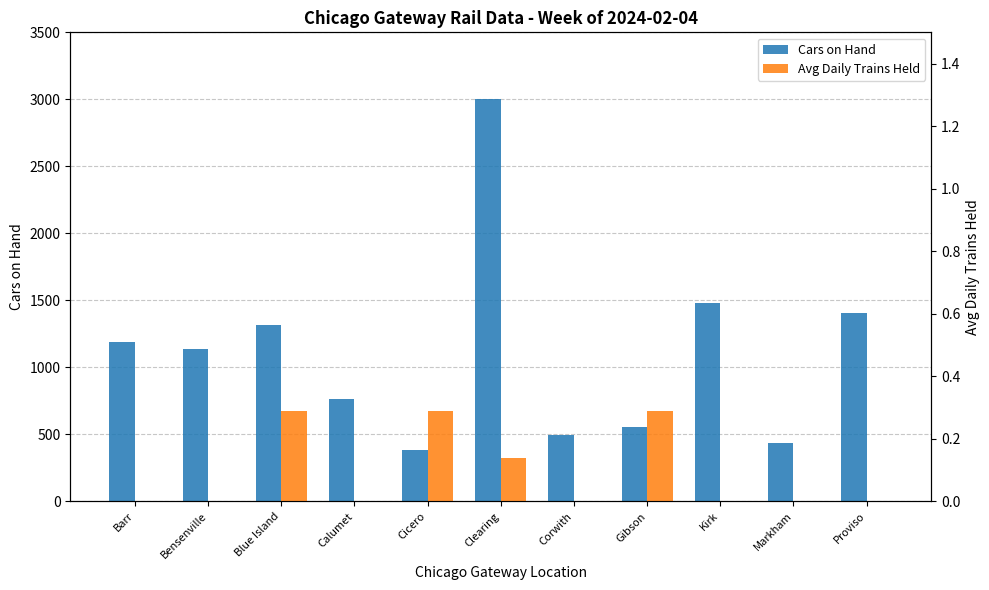

Is it true that Avg Daily Trains Held equals -0.1 at Barr?

False